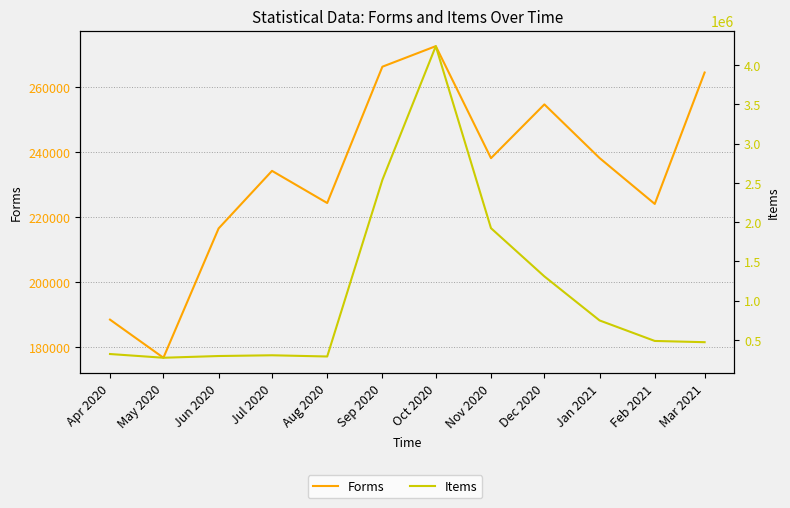

What is the average value of the Forms series?

233227